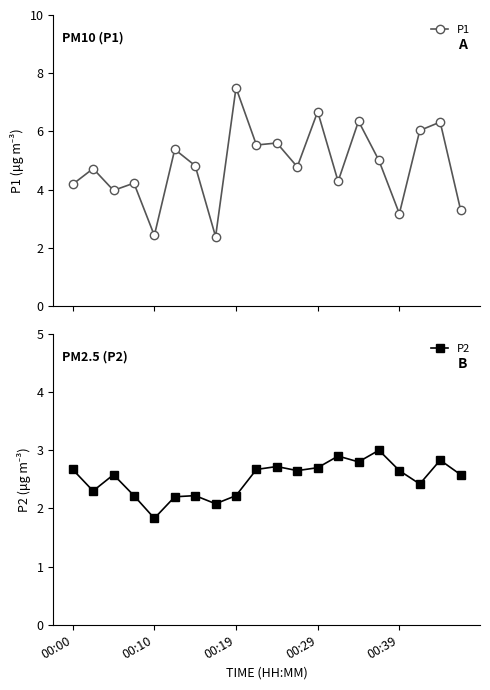

List the series in order of their overall mean, highest first.

P1, P2